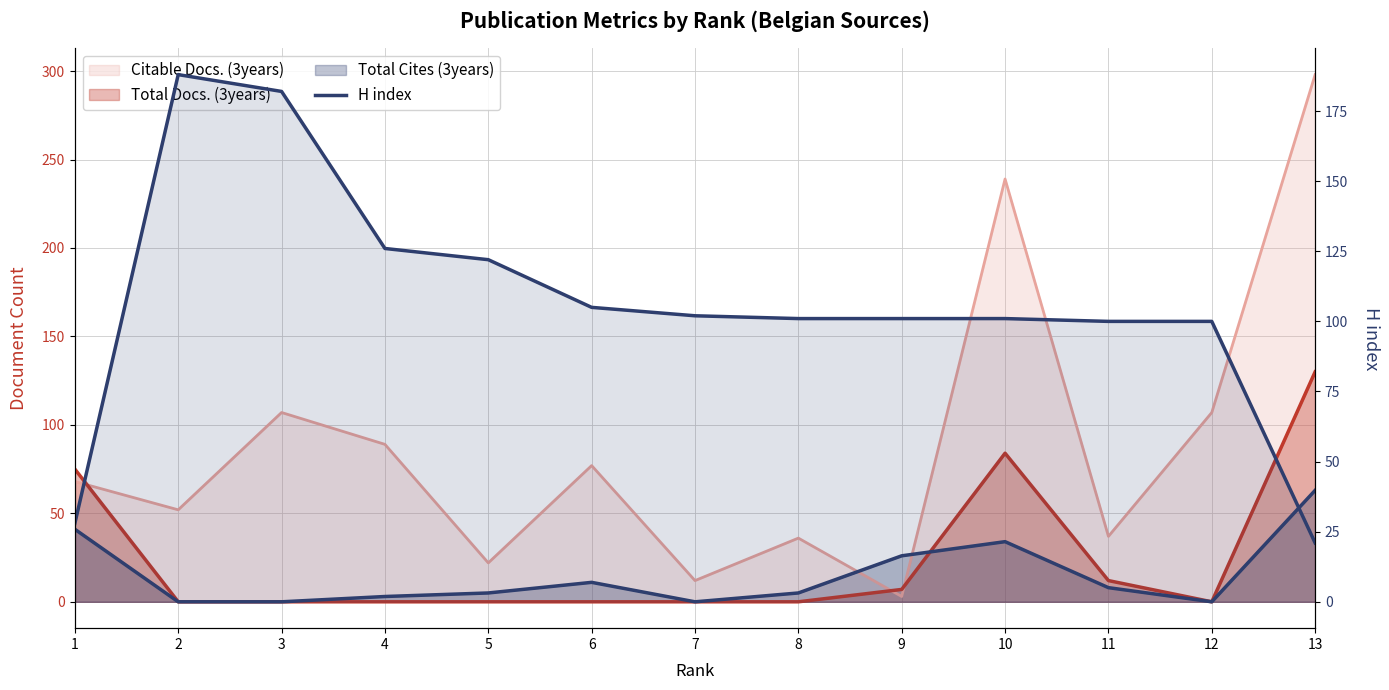

List the labels in order of value, largest first.

2, 3, 4, 5, 6, 7, 8, 9, 10, 11, 12, 1, 13